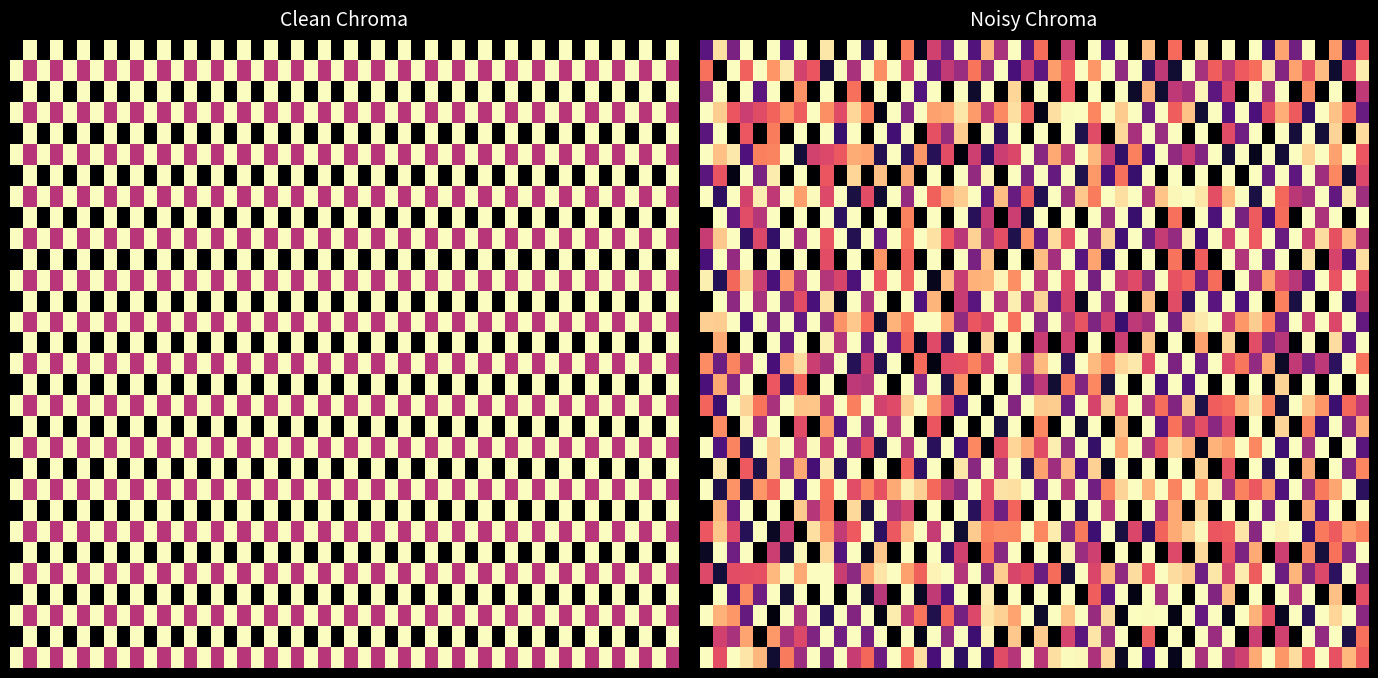

What is the minimum value shown in the chart?

-1